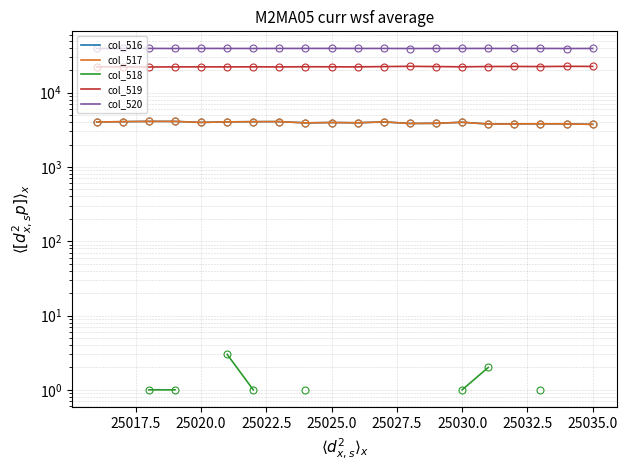

What is the smallest value displayed?

1.0